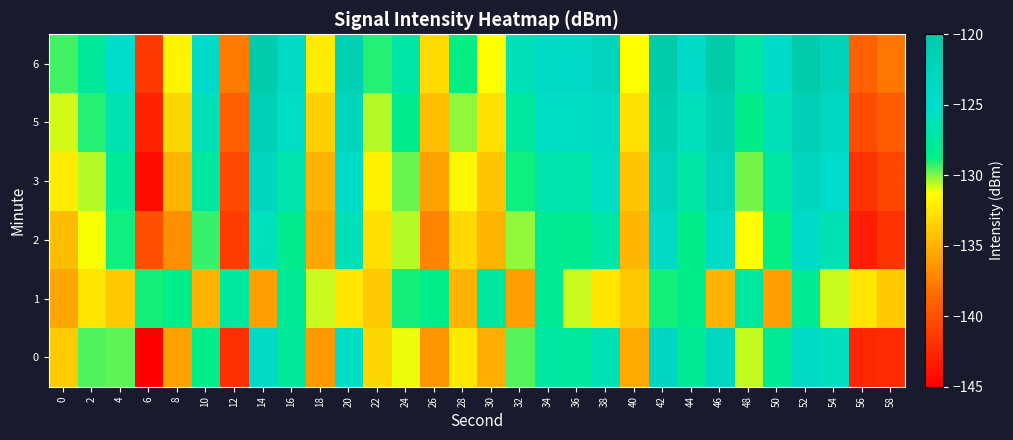

Rank the series by their maximum value, from lowest to highest.

1, 2, 0, 3, 5, 6